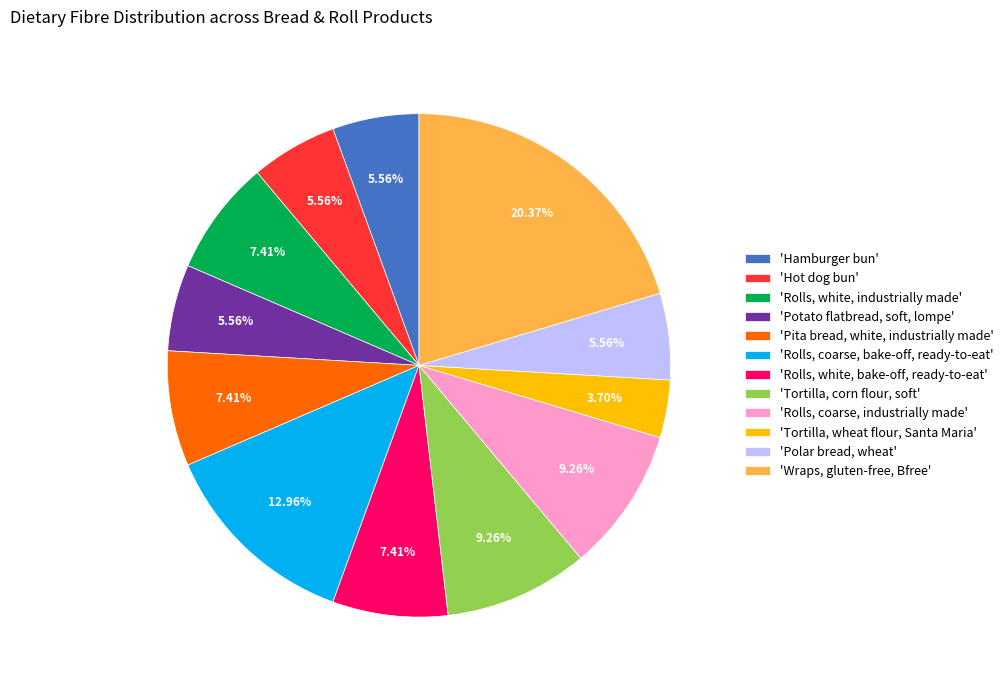

Is there any slice that represents more than half of the pie?

No